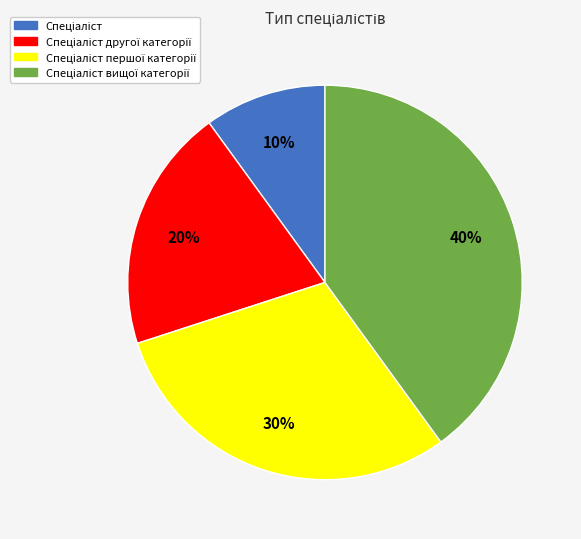

How many segments does this pie chart have?

4